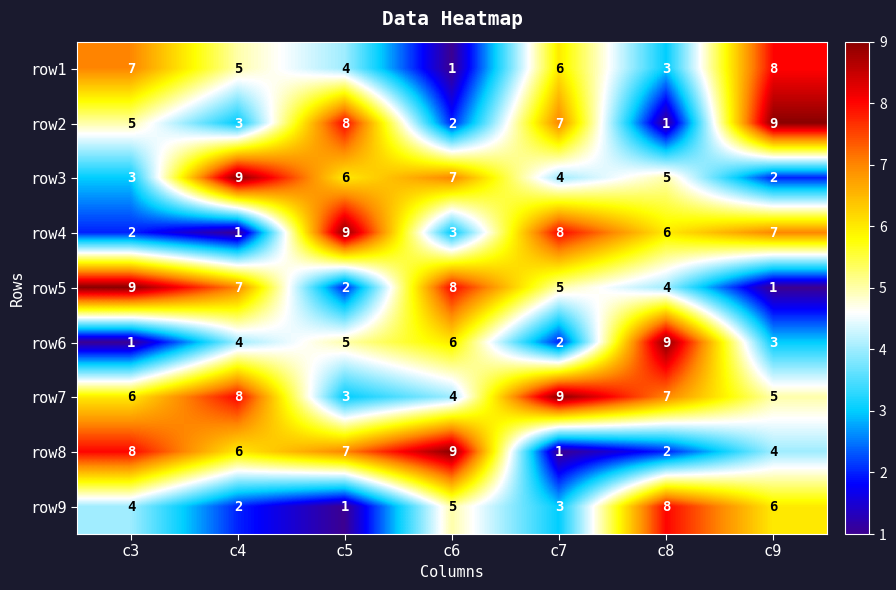

Between c3 and c4, which series saw the biggest shift?

row3